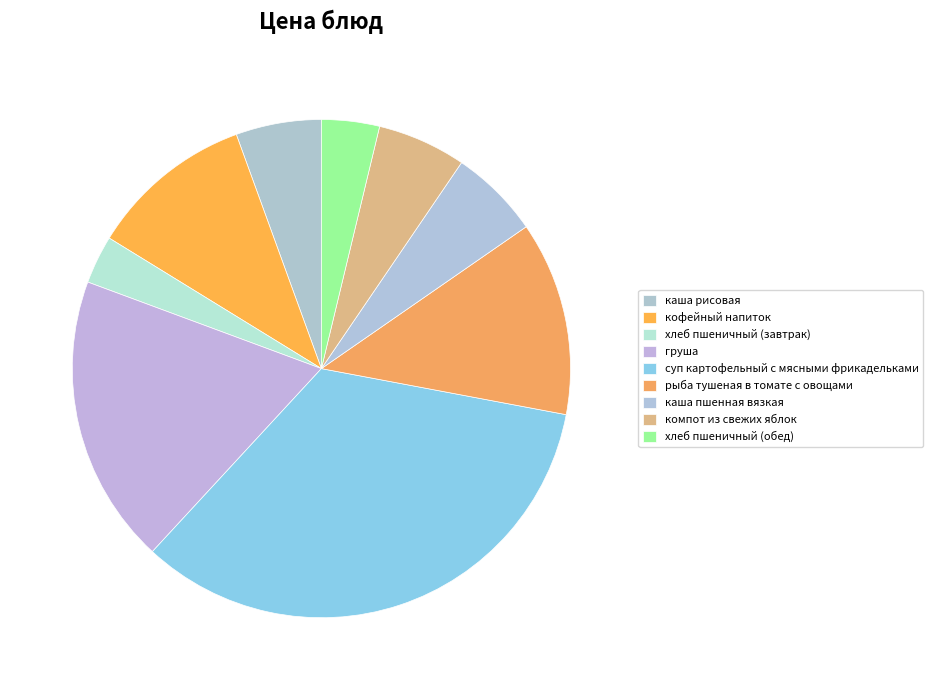

To the nearest percent, what is the difference between the largest and smallest slice percentages?

31%